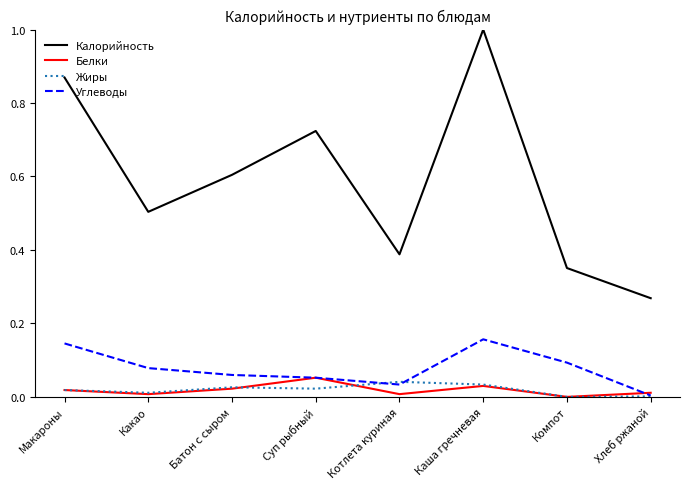

Which series changed the most between Суп рыбный and Хлеб ржаной?

Калорийность